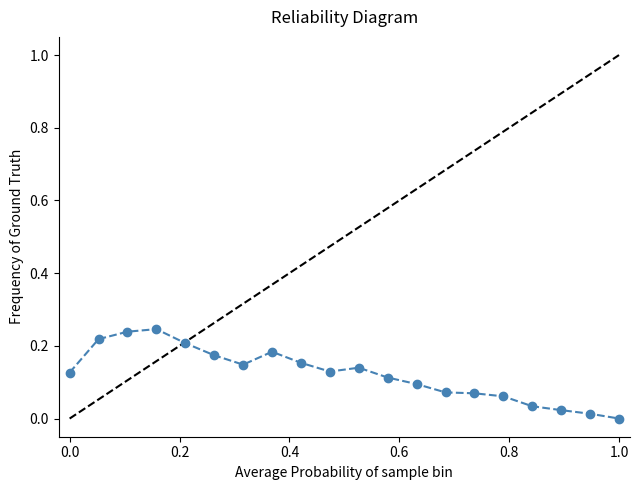

True or false: there are more than 2 points higher than both neighbors.

True